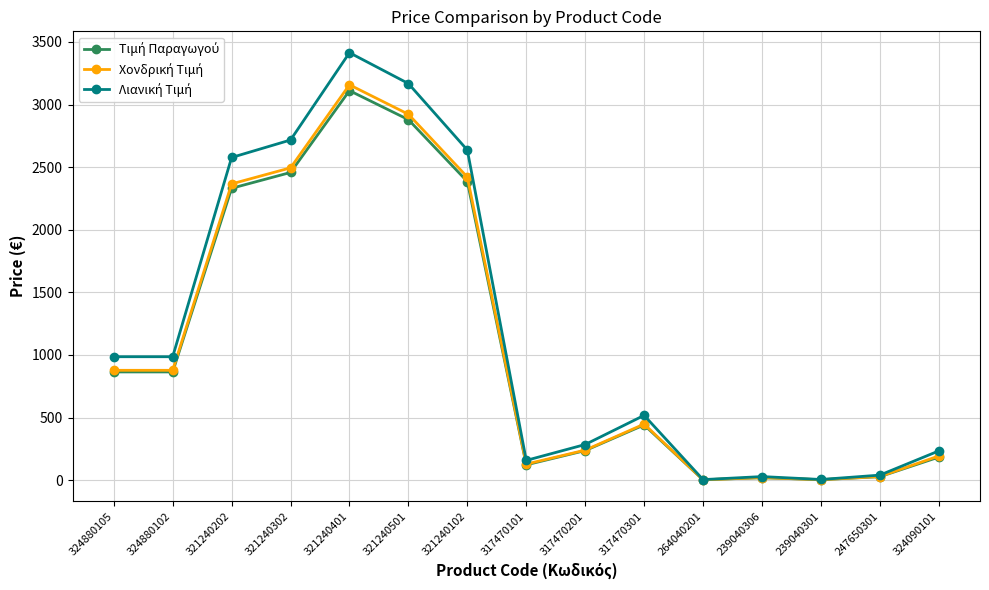

What is the spread (max minus min) of values at 239040306?

8.9